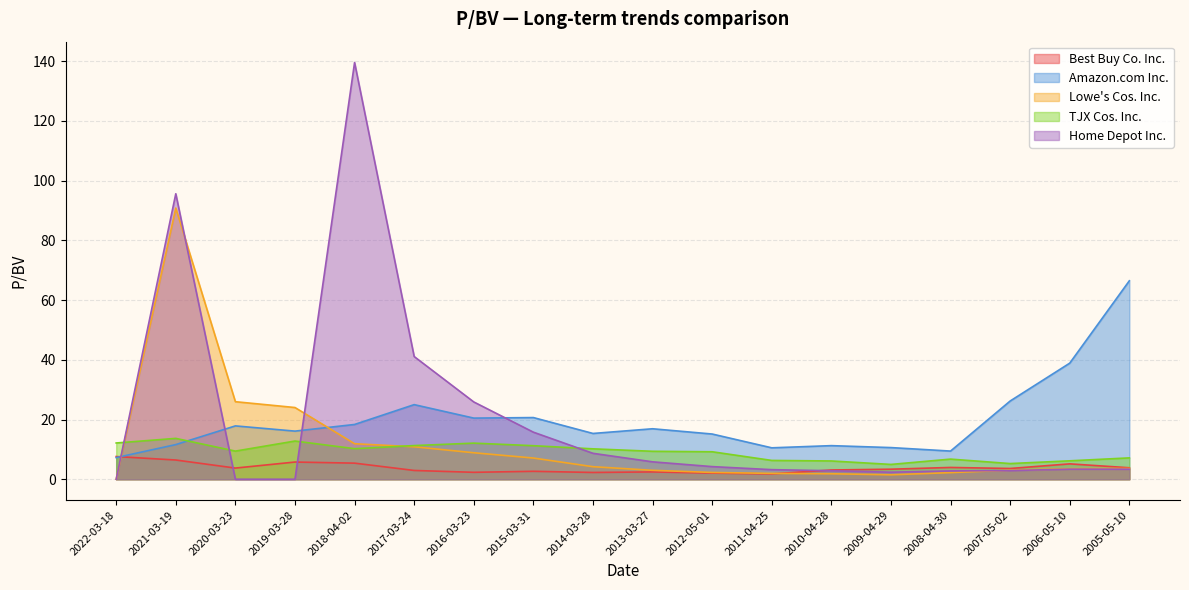

What is the sum of the Lowe's Cos. Inc. values at 2019-03-28 and 2015-03-31?

31.1